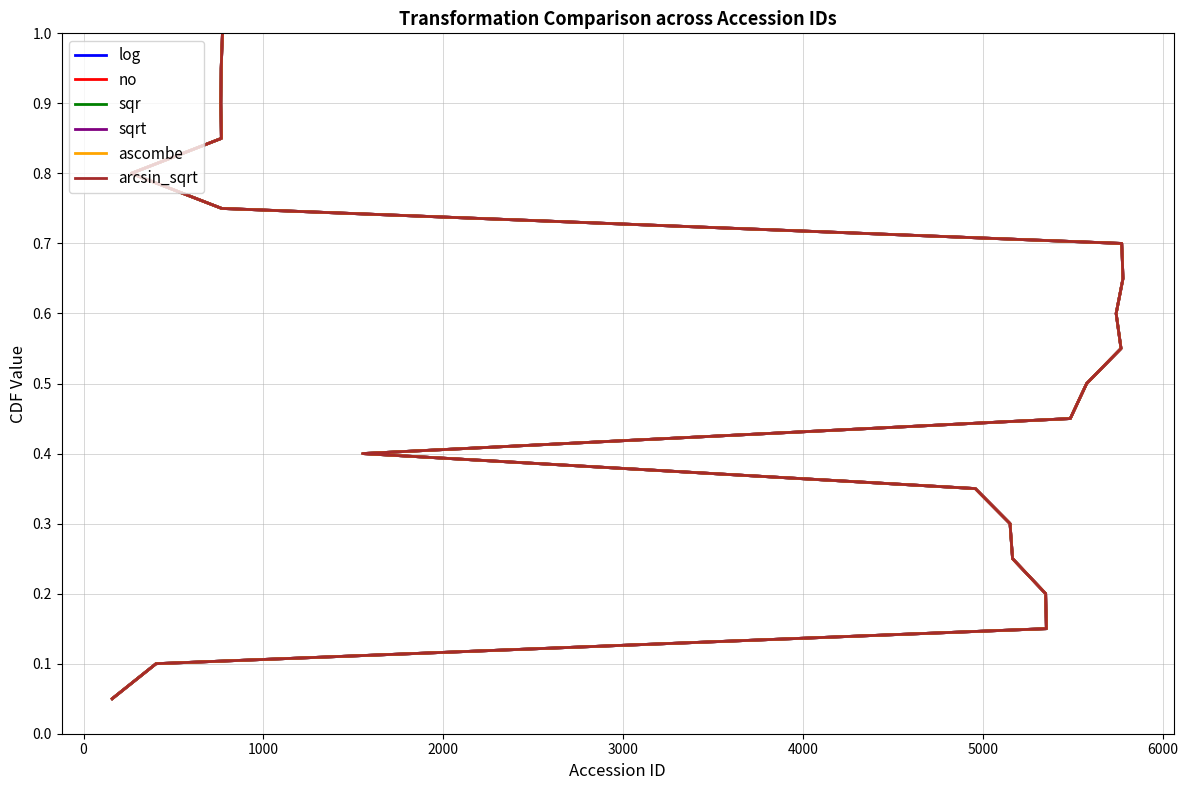

Reading left to right, extract all data points from this chart.

log: 0.1	0.1	0.1	0.2	0.2	0.3	0.3	0.4	0.5	0.5	0.6	0.6	0.7	0.7	0.8	0.8	0.8	0.9	0.9	1.0
no: 0.1	0.1	0.1	0.2	0.2	0.3	0.3	0.4	0.5	0.5	0.6	0.6	0.7	0.7	0.8	0.8	0.8	0.9	0.9	1.0
sqr: 0.1	0.1	0.1	0.2	0.2	0.3	0.3	0.4	0.5	0.5	0.6	0.6	0.7	0.7	0.8	0.8	0.8	0.9	0.9	1.0
sqrt: 0.1	0.1	0.1	0.2	0.2	0.3	0.3	0.4	0.5	0.5	0.6	0.6	0.7	0.7	0.8	0.8	0.8	0.9	0.9	1.0
ascombe: 0.1	0.1	0.1	0.2	0.2	0.3	0.3	0.4	0.5	0.5	0.6	0.6	0.7	0.7	0.8	0.8	0.8	0.9	0.9	1.0
arcsin_sqrt: 0.1	0.1	0.1	0.2	0.2	0.3	0.3	0.4	0.5	0.5	0.6	0.6	0.7	0.7	0.8	0.8	0.8	0.9	0.9	1.0